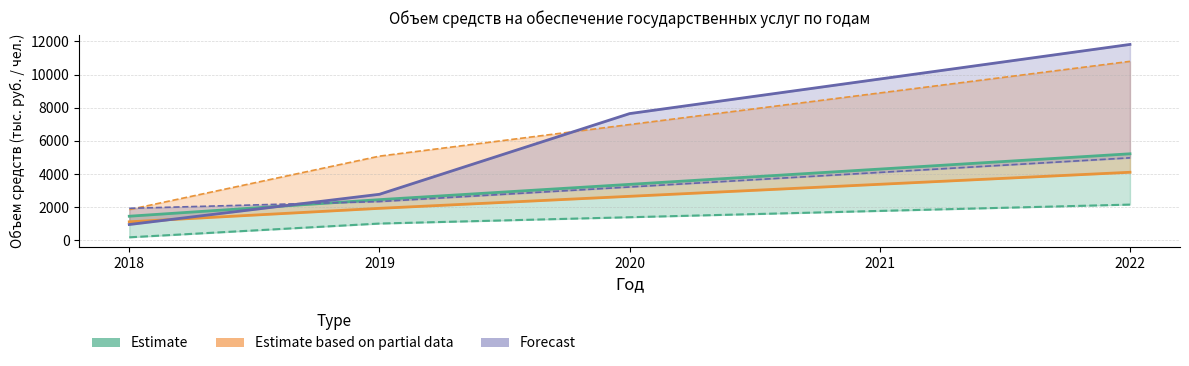

What is the maximum value for Estimate based on partial data?

4109.6